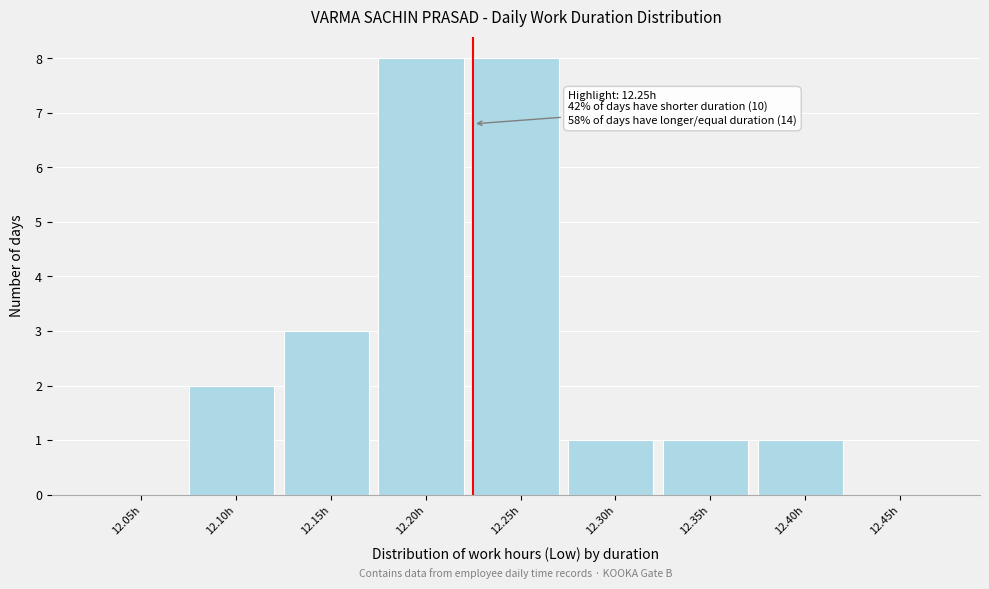

Reading right to left, transcribe all the data shown in this chart.

12.45h=0	12.40h=1	12.35h=1	12.30h=1	12.25h=8	12.20h=8	12.15h=3	12.10h=2	12.05h=0